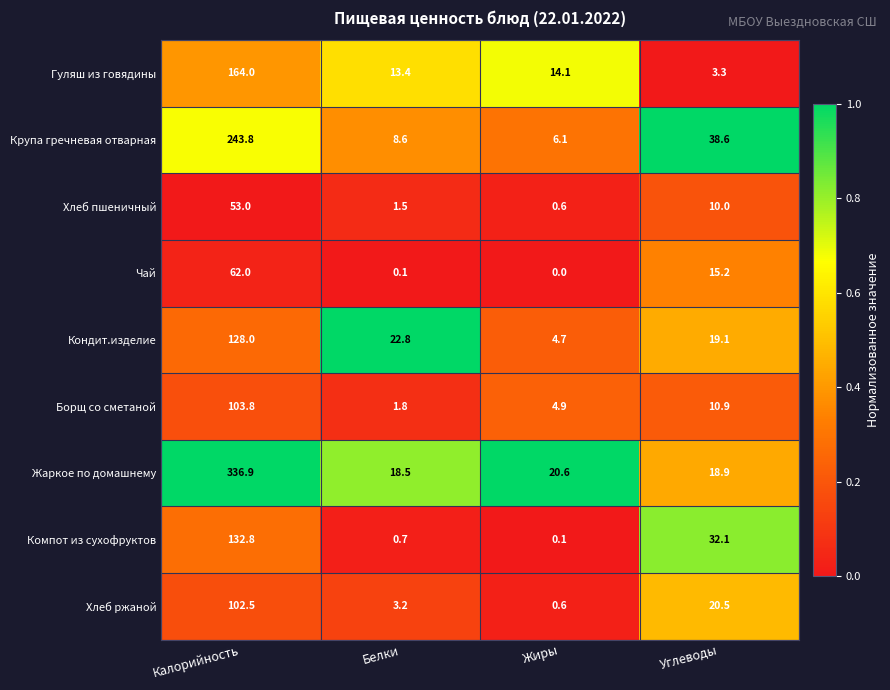

What is the spread (max minus min) of values at Жиры?

20.6